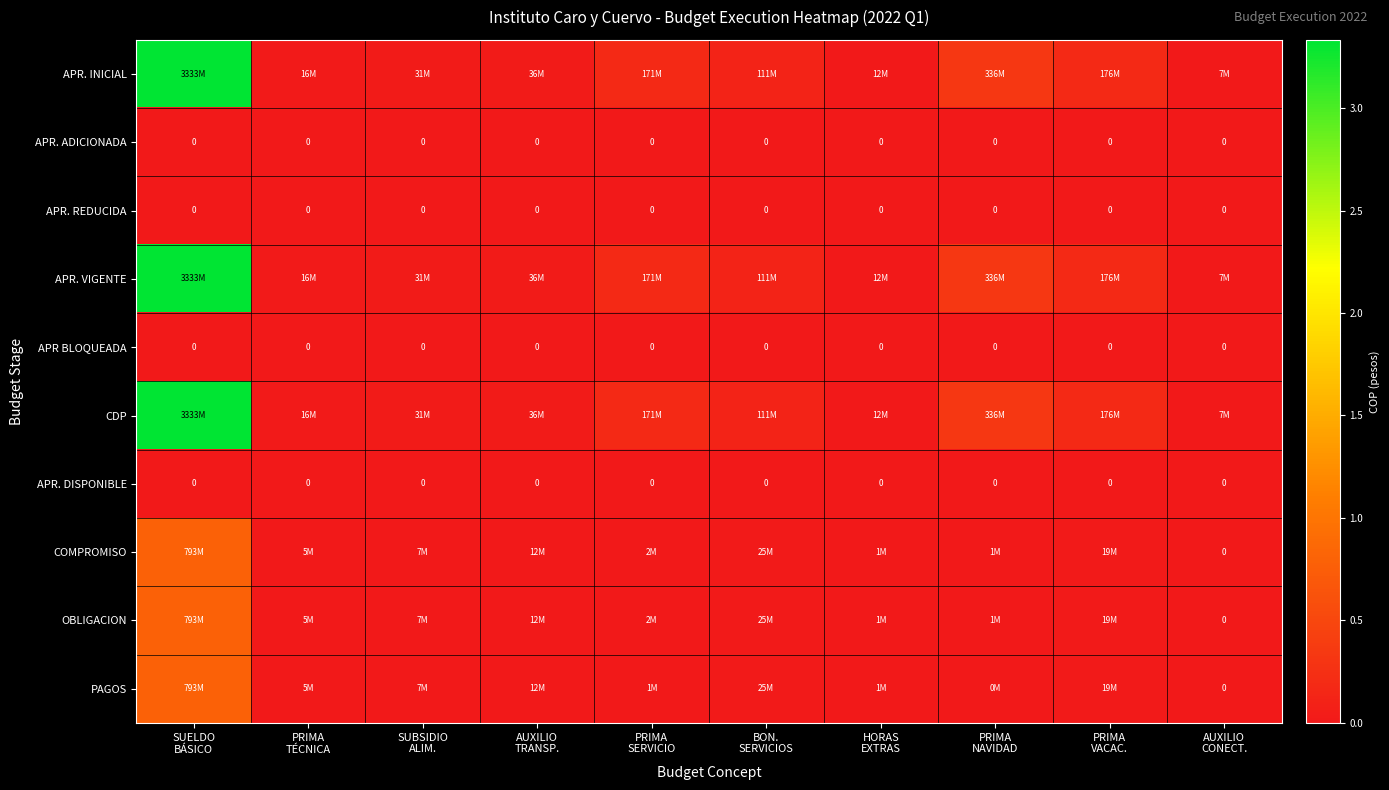

How many series are shown in this chart?

10